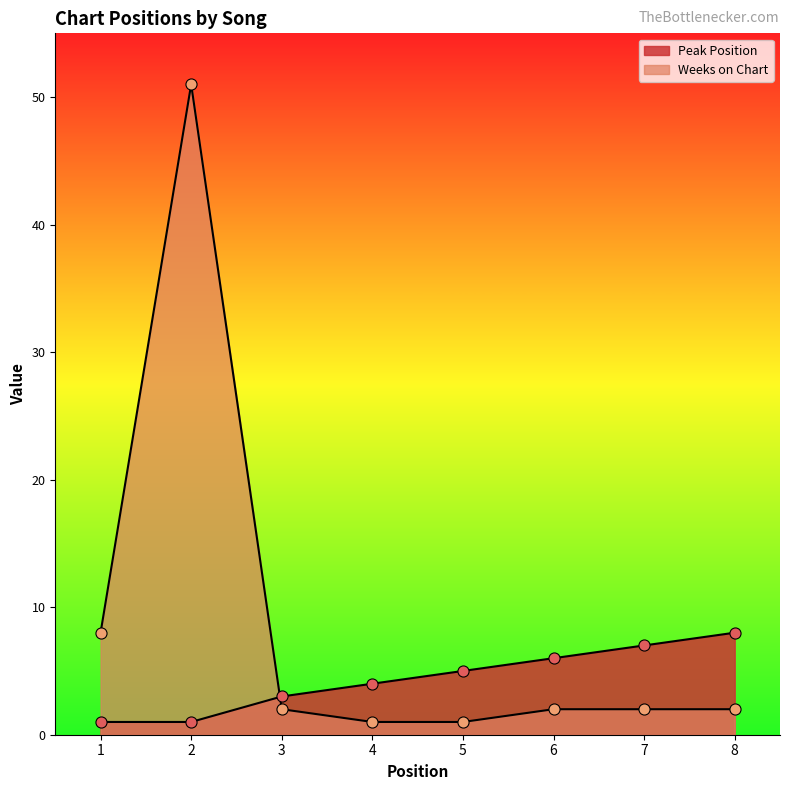

Reading left to right, extract all data points from this chart.

Peak Position: 1	1	3	4	5	6	7	8
Weeks on Chart: 8	51	2	1	1	2	2	2